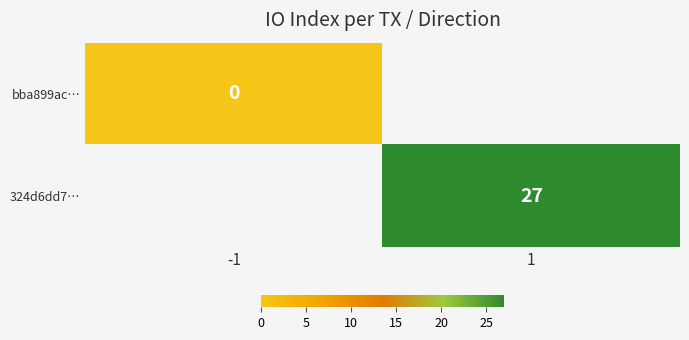

Between 1 and -1, which is larger?

-1